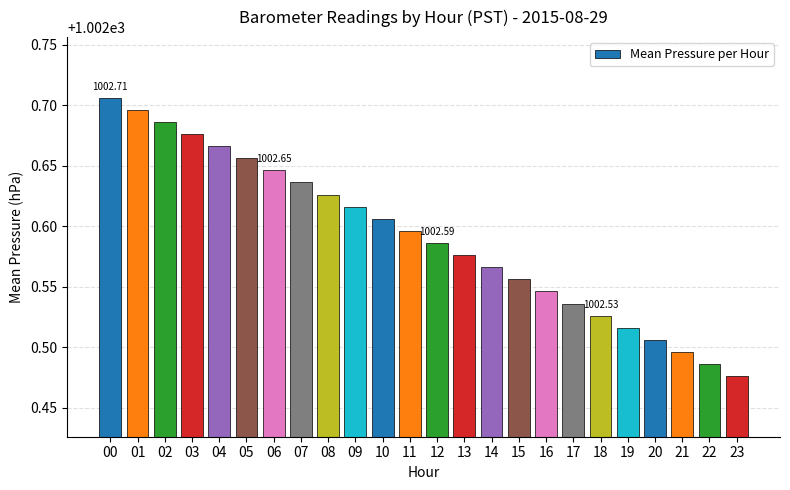

List the labels in order of value, largest first.

00, 01, 02, 03, 04, 05, 06, 07, 08, 09, 10, 11, 12, 13, 14, 15, 16, 17, 18, 19, 20, 21, 22, 23